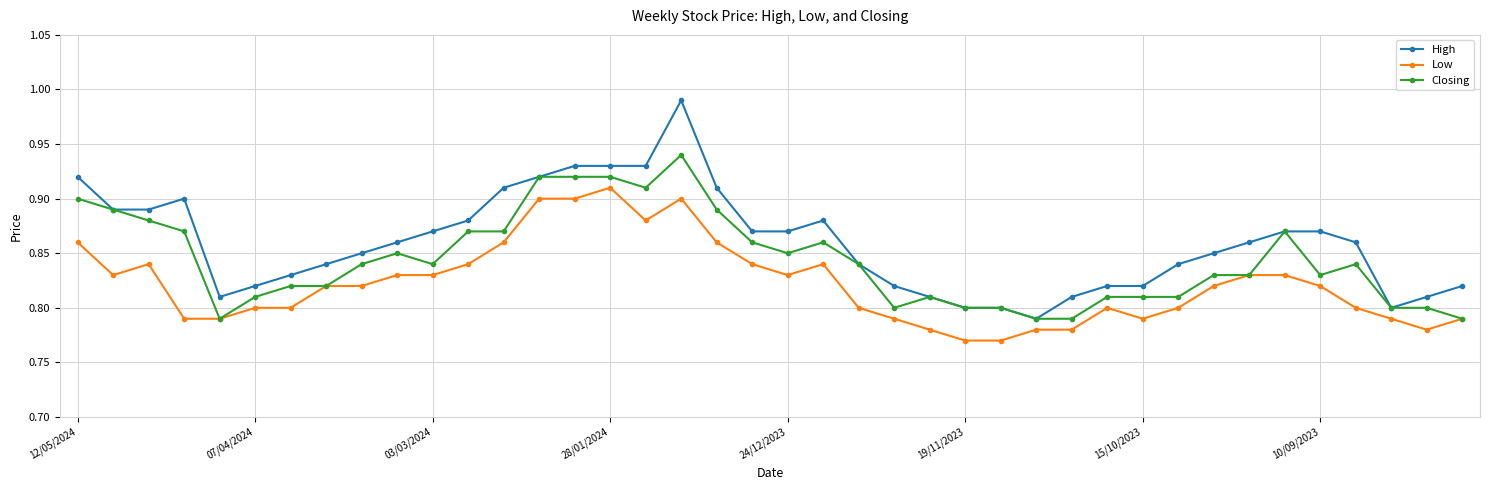

True or false: High and Low cross at least once.

False